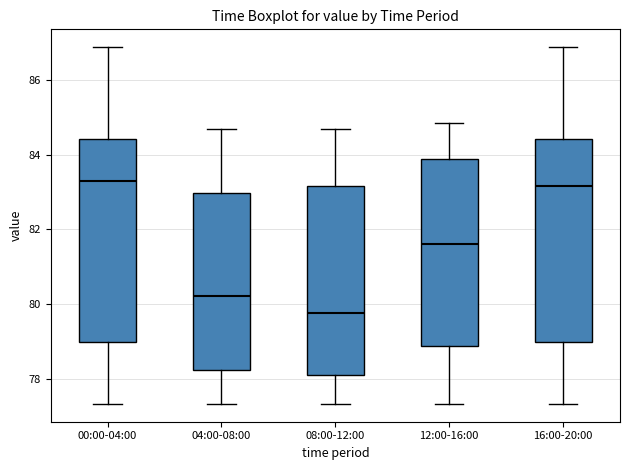

Reading left to right, transcribe this box plot: for each box, give where its median line is, the range the box spans, and where its two whiskers end, as read against the y-axis. The values are not printed on the chart, so give them approximately, as read against the axis.

00:00-04:00: median 83.4, box 79.0 to 84.4, whiskers 77.4 to 86.8
04:00-08:00: median 80.2, box 78.2 to 83.0, whiskers 77.4 to 84.8
08:00-12:00: median 79.8, box 78.2 to 83.2, whiskers 77.4 to 84.8
12:00-16:00: median 81.6, box 78.8 to 83.8, whiskers 77.4 to 84.8
16:00-20:00: median 83.2, box 79.0 to 84.4, whiskers 77.4 to 86.8